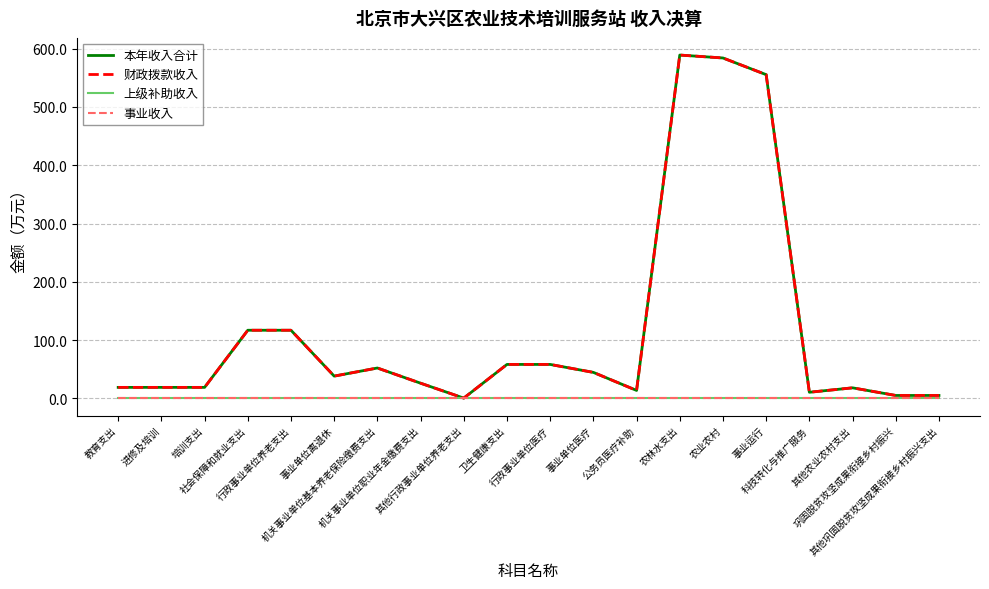

List the labels in order of 财政拨款收入 value, smallest first.

其他行政事业单位养老支出, 巩固脱贫攻坚成果衔接乡村振兴, 其他巩固脱贫攻坚成果衔接乡村振兴支出, 科技转化与推广服务, 公务员医疗补助, 其他农业农村支出, 教育支出, 进修及培训, 培训支出, 机关事业单位职业年金缴费支出, 事业单位离退休, 事业单位医疗, 机关事业单位基本养老保险缴费支出, 卫生健康支出, 行政事业单位医疗, 社会保障和就业支出, 行政事业单位养老支出, 事业运行, 农业农村, 农林水支出